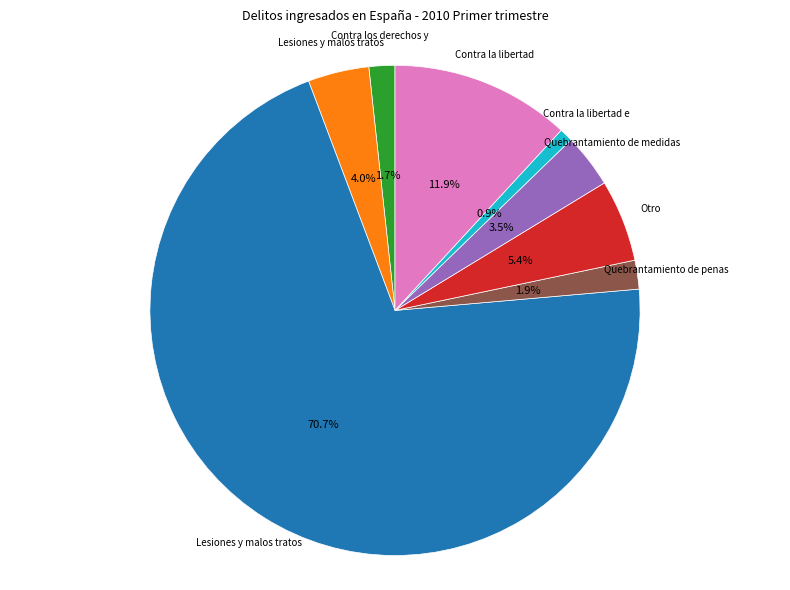

Is there any slice that represents more than half of the pie?

Yes